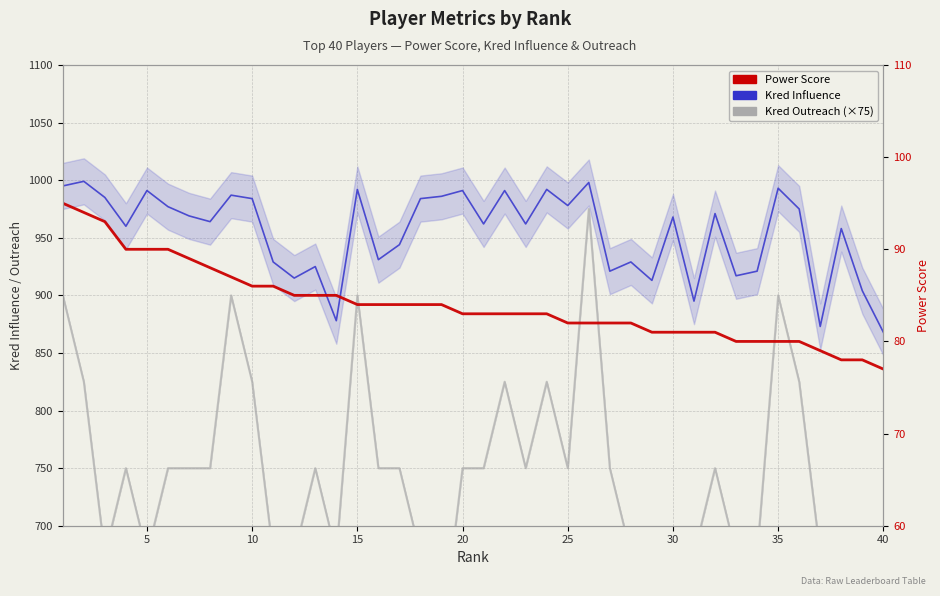

True or false: Kred Outreach (×75) and Kred Influence cross at least once.

False